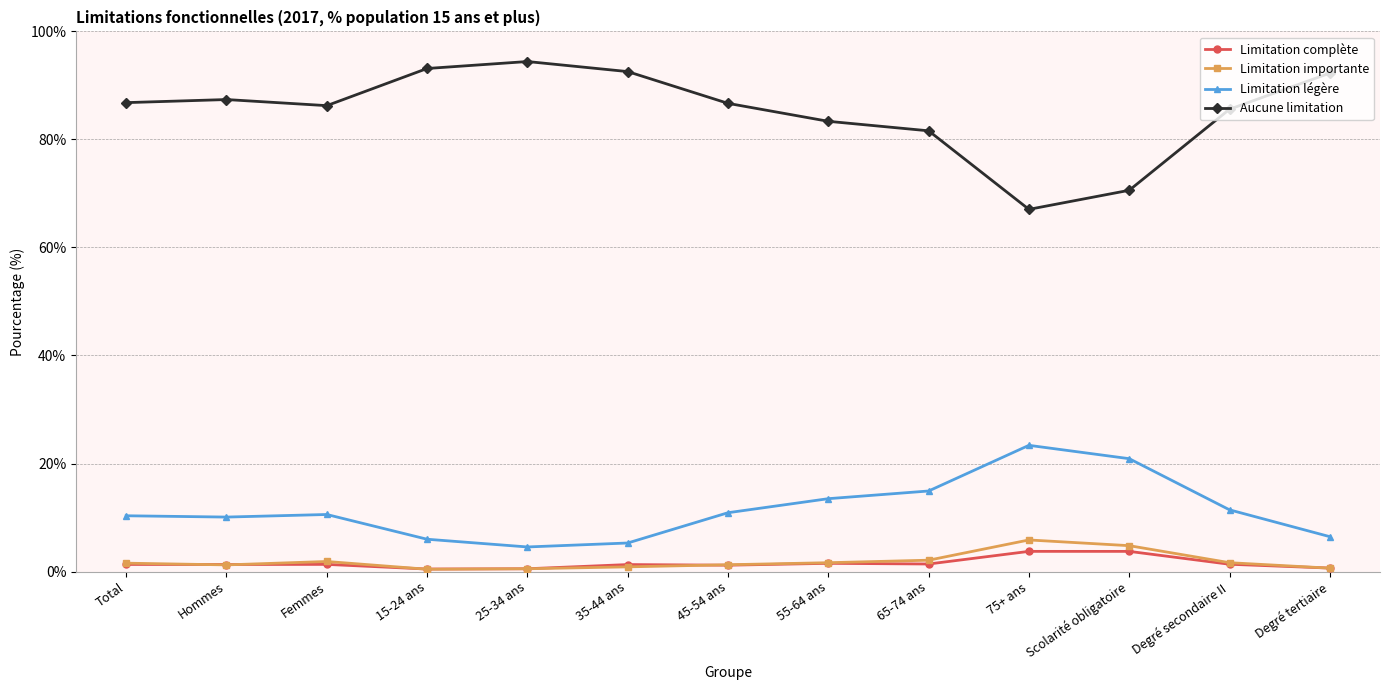

True or false: Aucune limitation has a value of 37.4 at 45-54 ans.

False